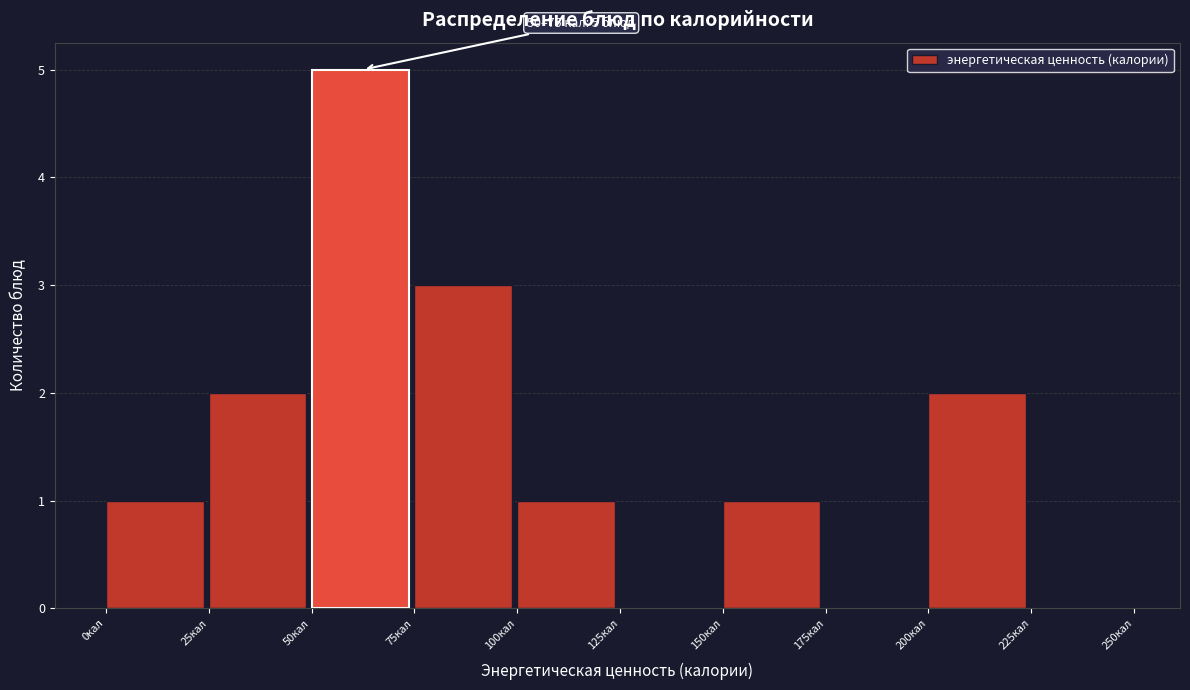

Which range on the x-axis has the tallest bar?

50 to 75